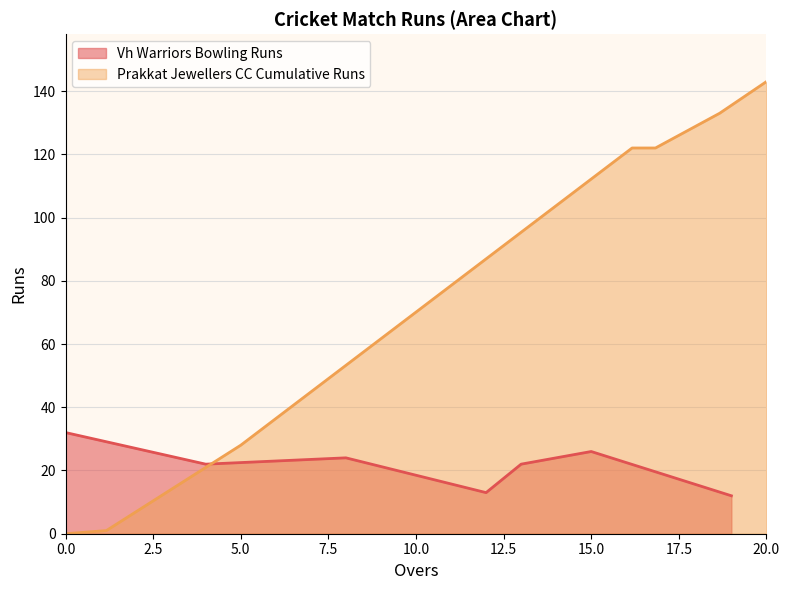

Count the number of categories in the chart.

7